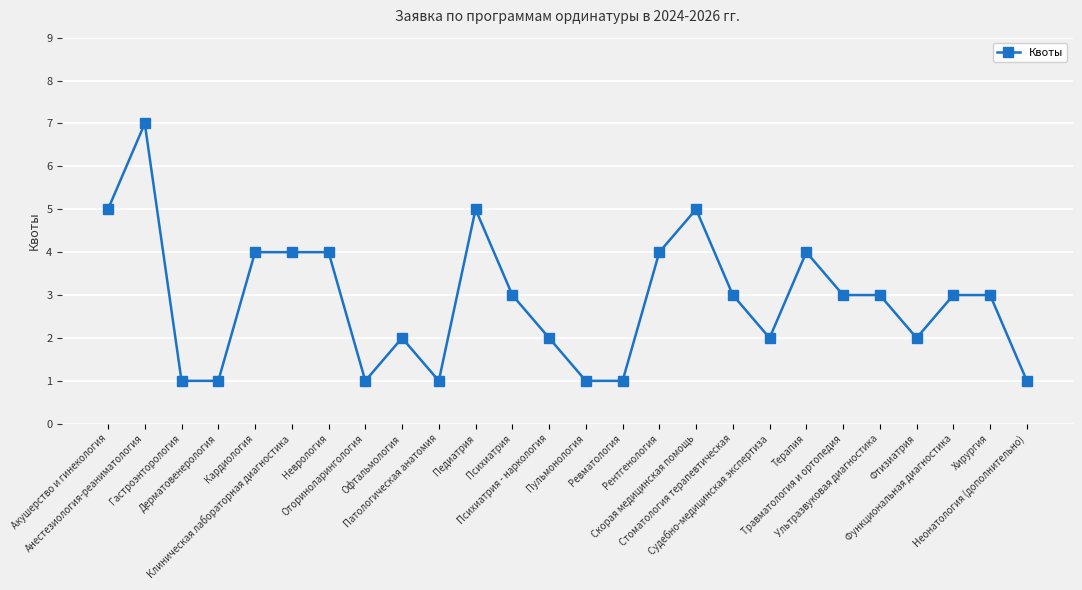

What is the approximate value at Функциональная диагностика?

3